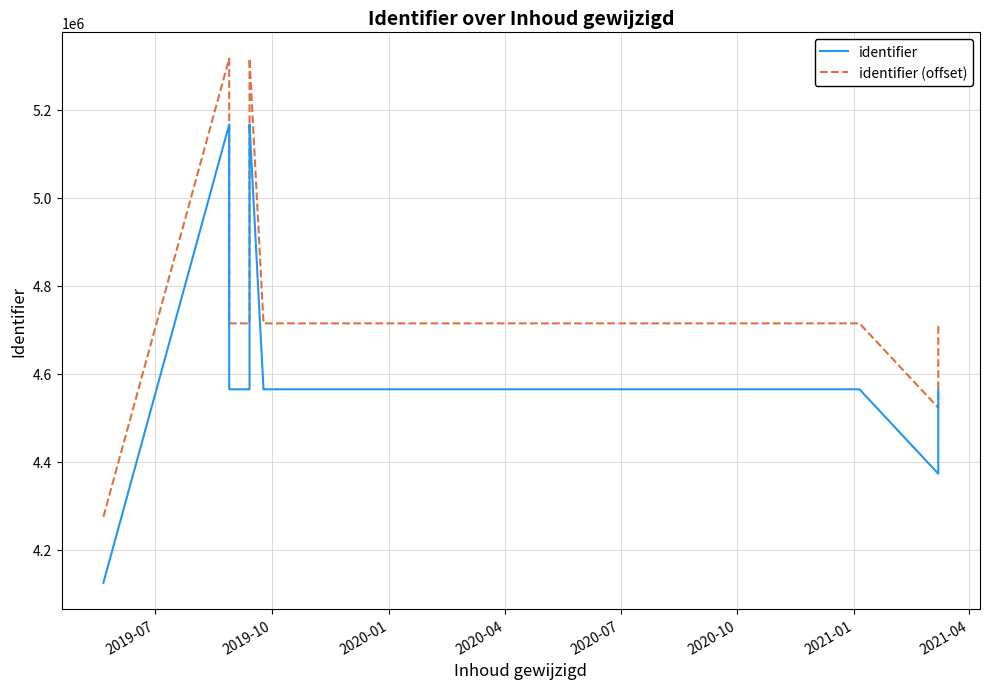

What is the label of the 8th point from the right?

2020-07